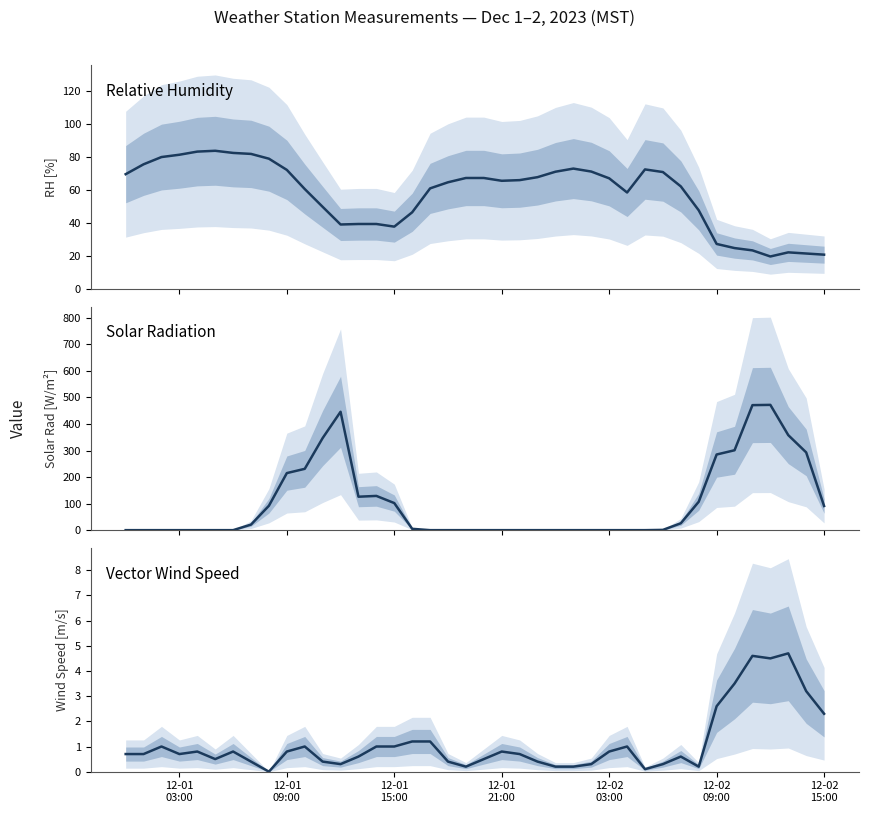

What is the label of the 16th point from the left?

12-01 15:00